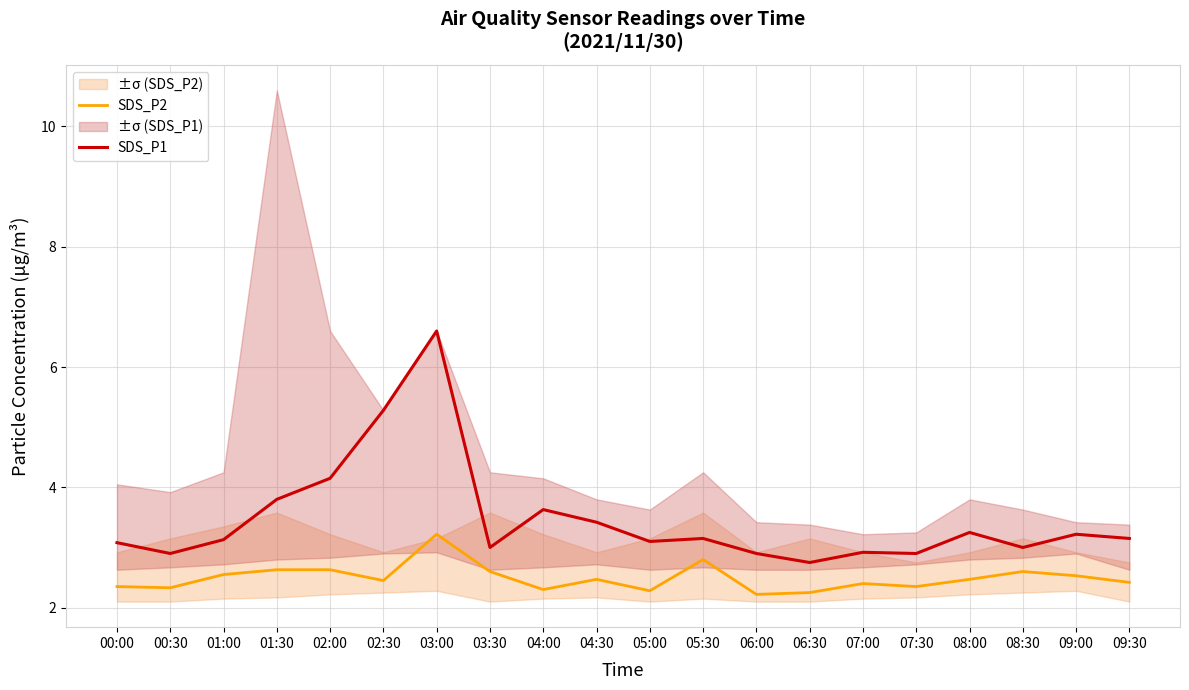

Is it true that SDS_P2 equals 2.2 at 06:30?

True